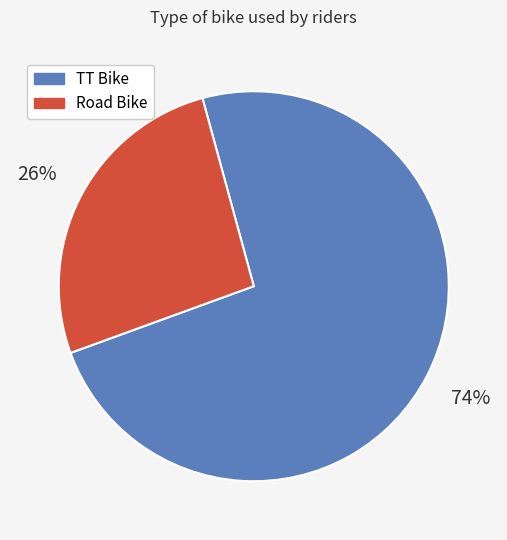

To the nearest percent, what is the combined percentage of TT Bike and Road Bike?

100%